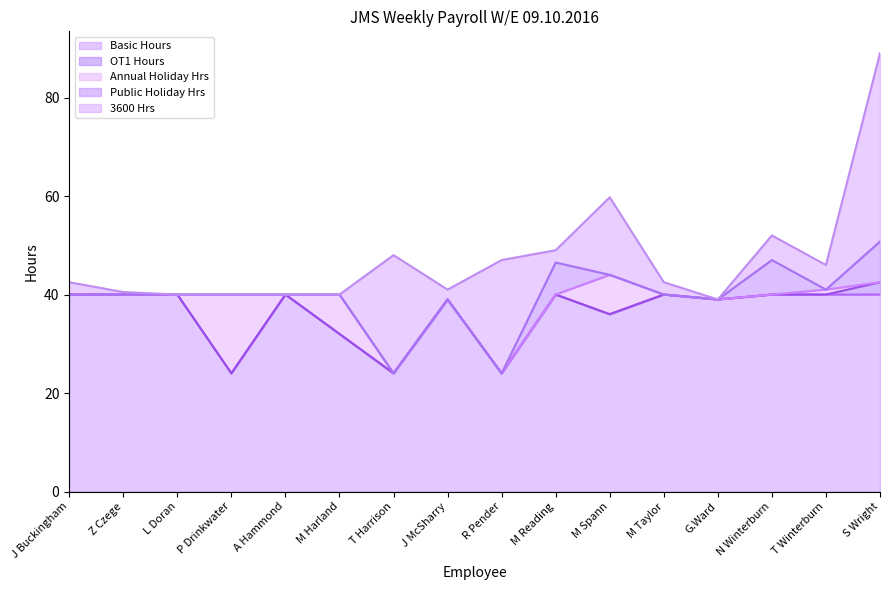

At which category is the sum across all series the highest?

S Wright